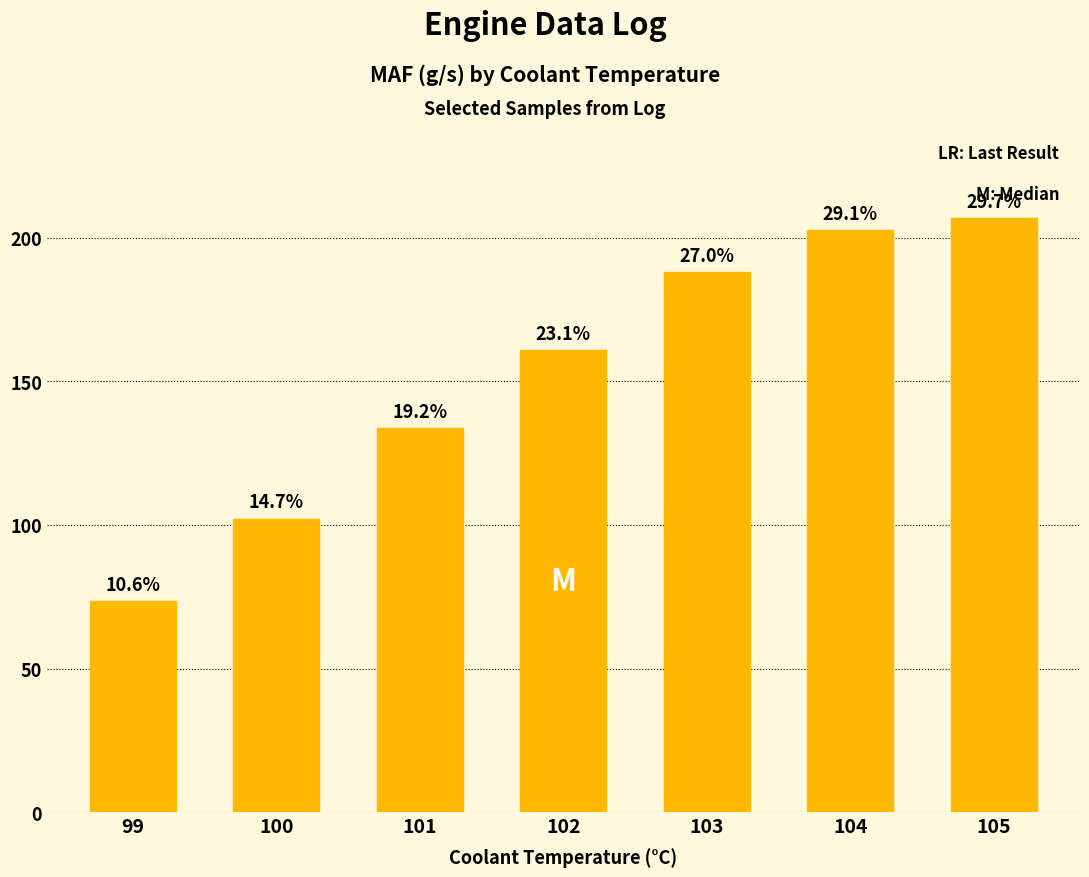

Are the bars horizontal?

No